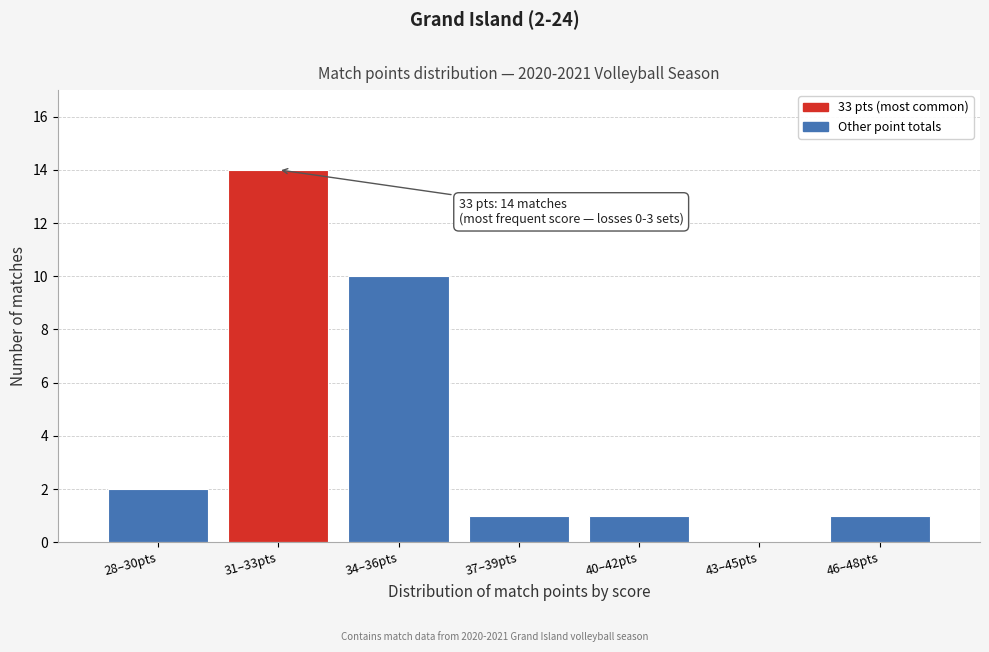

Reading left to right, list all the values displayed in this chart.

28–30pts=2	31–33pts=14	34–36pts=10	37–39pts=1	40–42pts=1	43–45pts=0	46–48pts=1